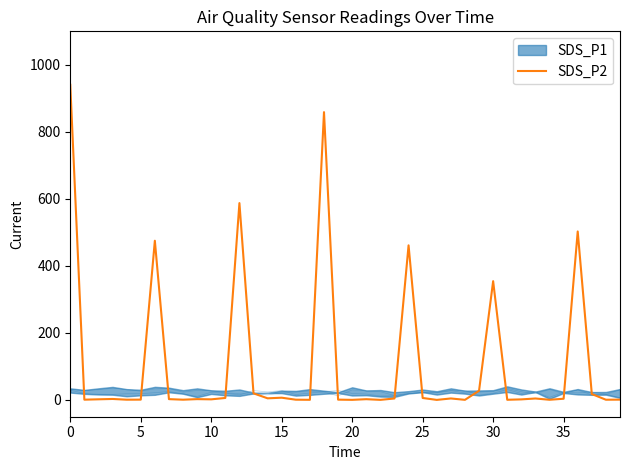

What value does the data have at 32?

1.8